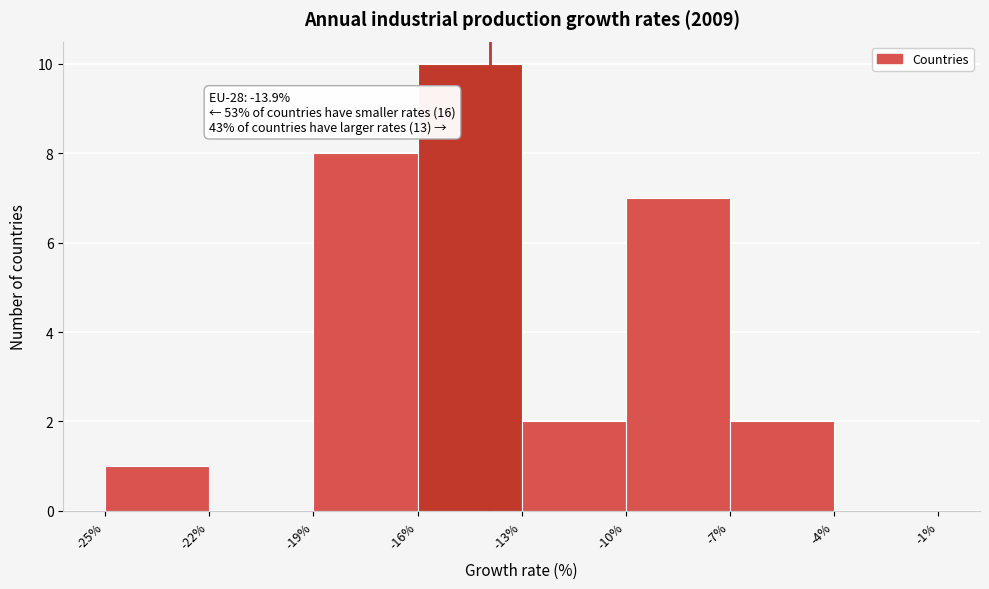

Which range on the x-axis has the tallest bar?

-16% to -13%